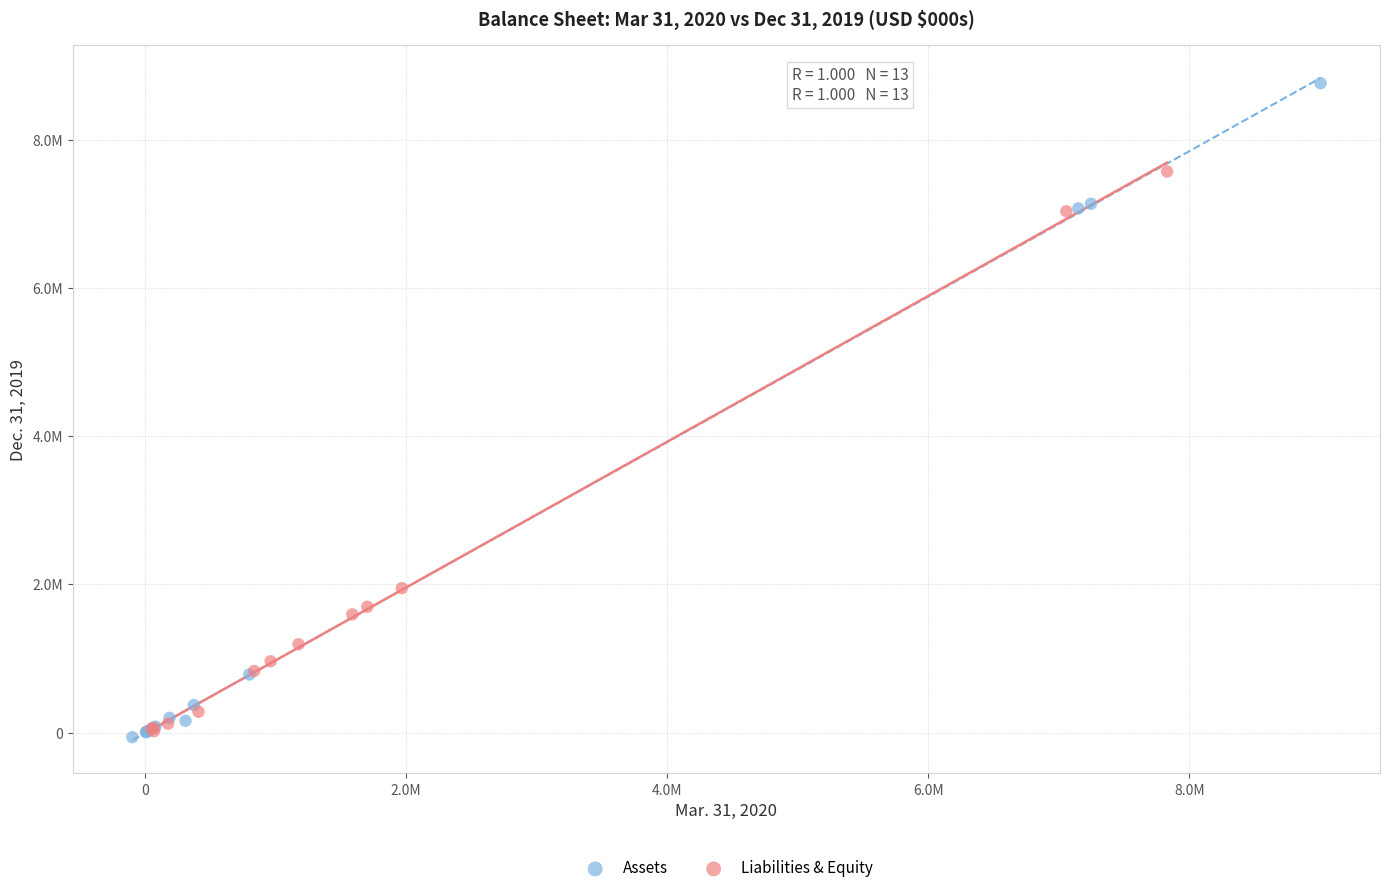

Which series reaches the maximum Y coordinate?

Assets